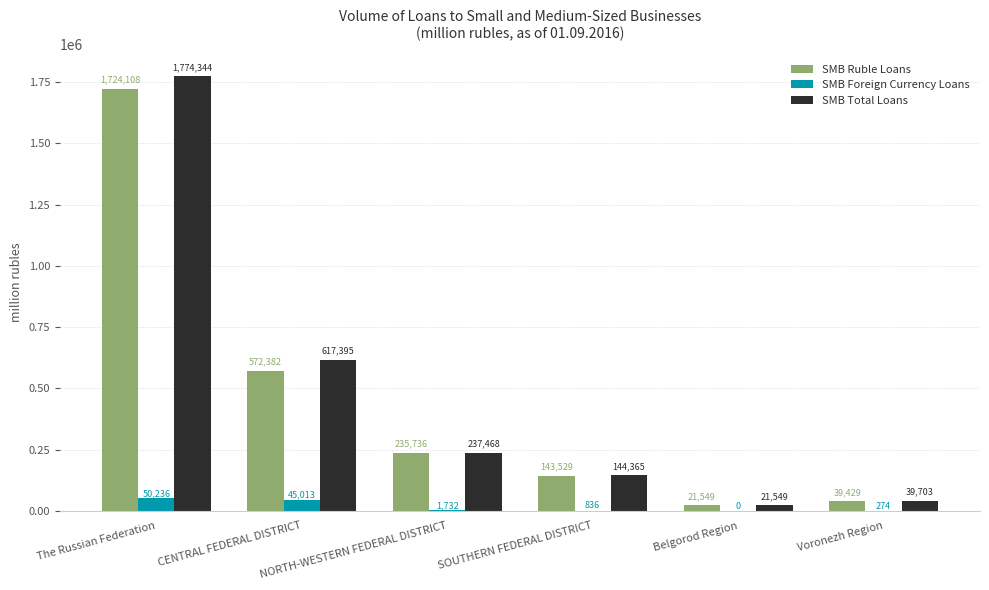

Which series changed the most between CENTRAL FEDERAL DISTRICT and Belgorod Region?

SMB Total Loans